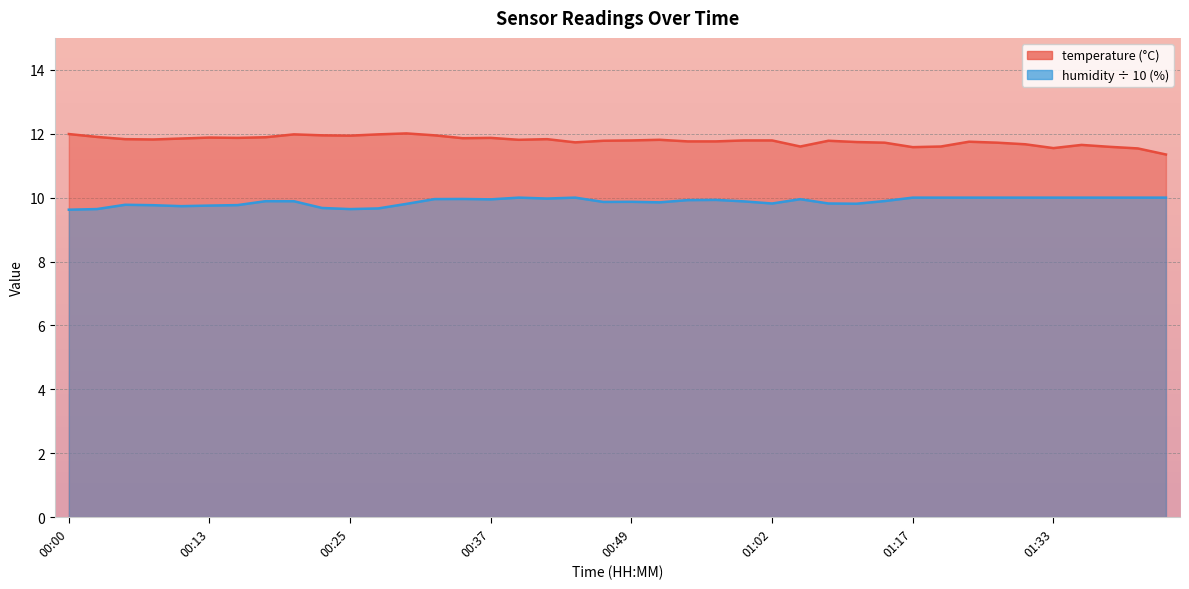

Between 00:52 and 01:49, which is larger?

00:52